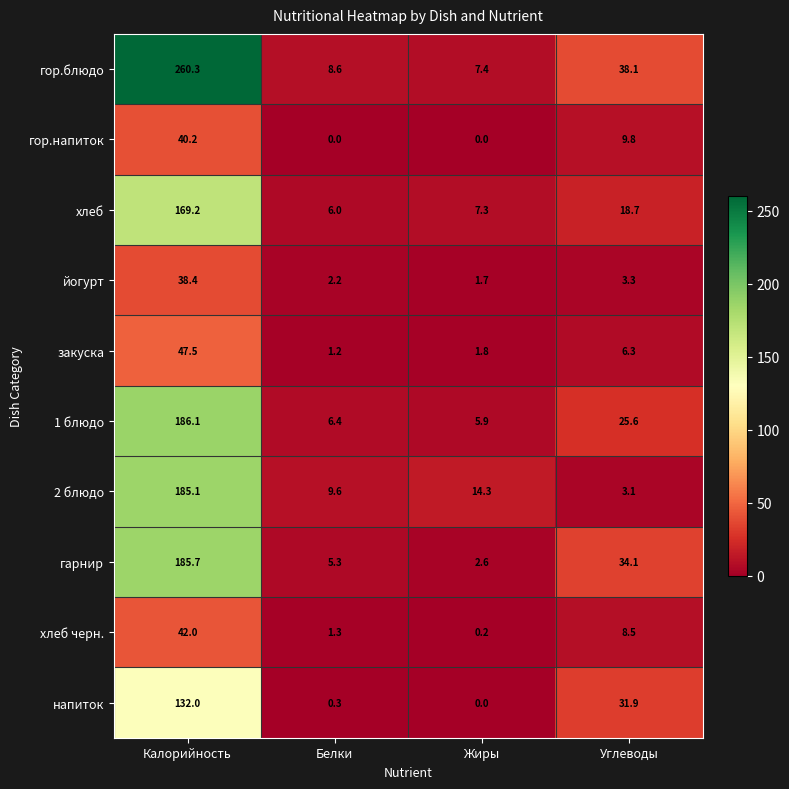

True or false: 1 блюдо has a value of 48.1 at Калорийность.

False